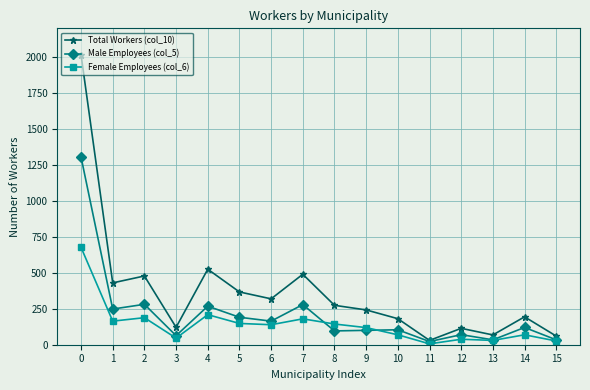

The value of Female Employees (col_6) at 5 is 148. True or false?

True